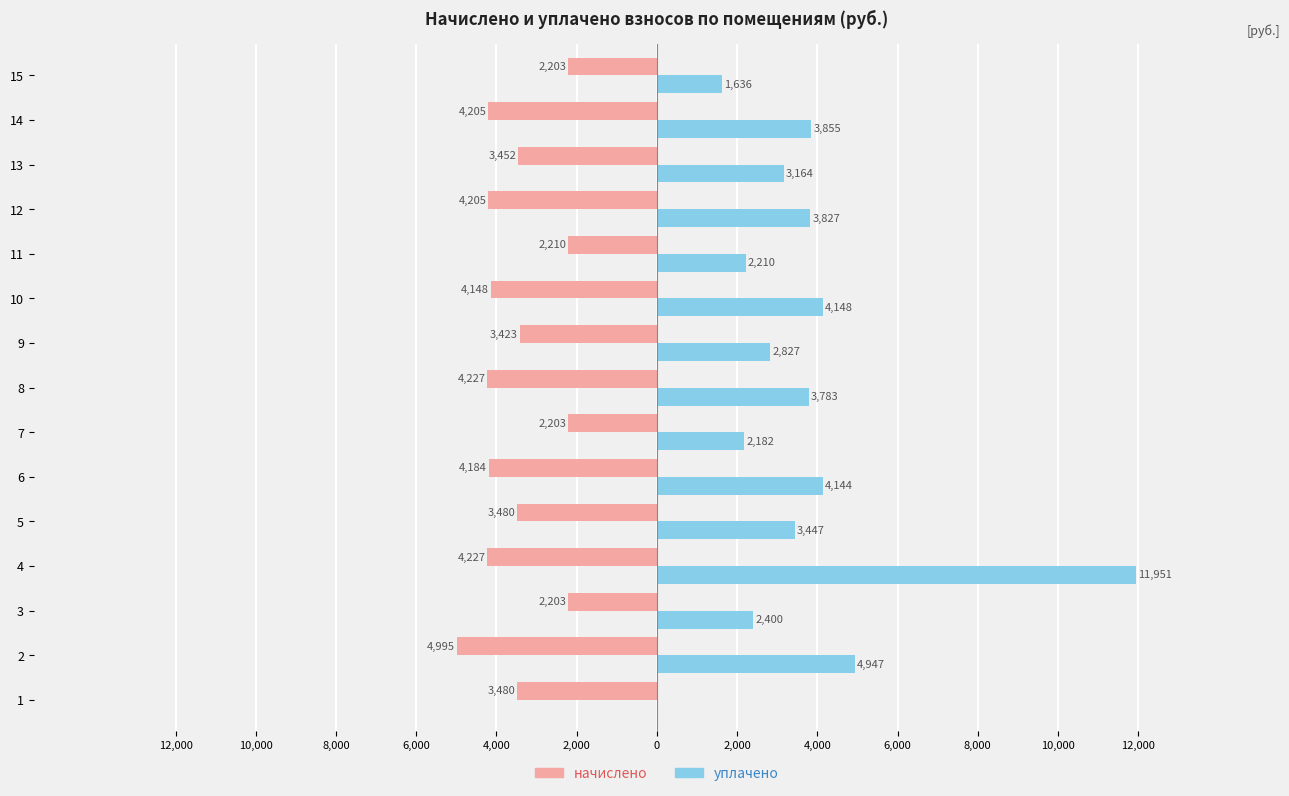

Which series has the largest range (max minus min)?

уплачено